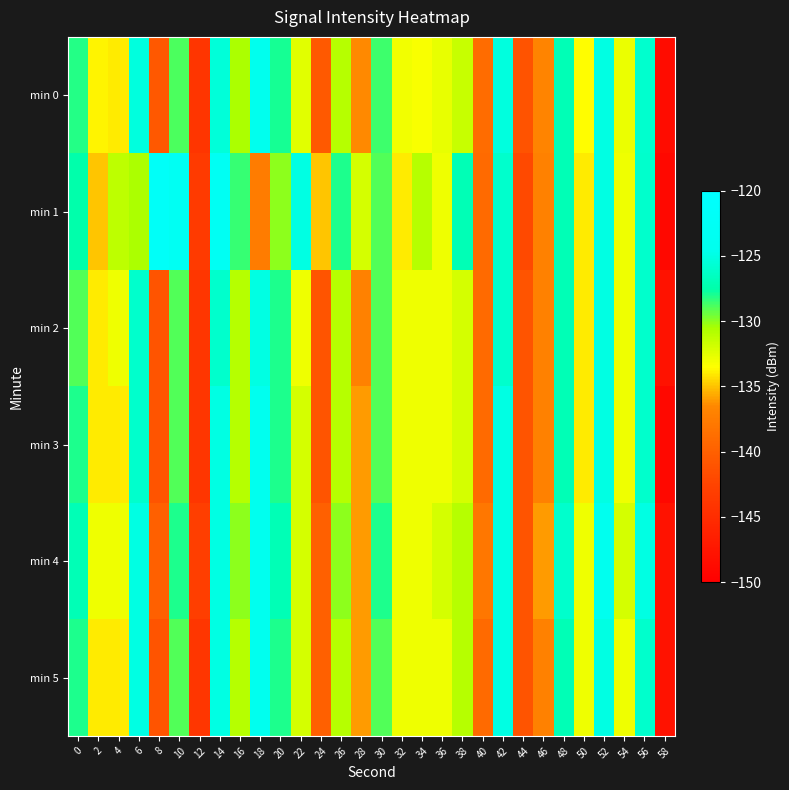

Reading left to right, extract all data points from this chart.

min 0: 0=-128.2	2=-133.8	4=-134.0	6=-125.3	8=-140.7	10=-128.9	12=-144.1	14=-125.5	16=-130.7	18=-124.5	20=-127.9	22=-132.4	24=-140.5	26=-130.9	28=-136.4	30=-128.7	32=-133.1	34=-133.3	36=-132.7	38=-131.5	40=-138.9	42=-125.3	44=-141.2	46=-136.8	48=-126.9	50=-133.6	52=-125.0	54=-132.8	56=-126.0	58=-148.5
min 1: 0=-127.5	2=-134.9	4=-131.2	6=-130.6	8=-121.7	10=-123.1	12=-143.5	14=-123.0	16=-128.5	18=-137.5	20=-130.0	22=-125.0	24=-135.0	26=-128.0	28=-132.0	30=-129.0	32=-134.0	34=-131.0	36=-133.0	38=-127.0	40=-139.0	42=-126.0	44=-142.0	46=-137.0	48=-127.0	50=-134.0	52=-125.0	54=-133.0	56=-126.0	58=-149.0
min 2: 0=-129.0	2=-134.0	4=-133.0	6=-126.0	8=-141.0	10=-129.0	12=-144.0	14=-126.0	16=-131.0	18=-125.0	20=-128.0	22=-133.0	24=-141.0	26=-131.0	28=-137.0	30=-129.0	32=-133.0	34=-133.0	36=-133.0	38=-132.0	40=-139.0	42=-126.0	44=-141.0	46=-137.0	48=-127.0	50=-134.0	52=-125.0	54=-133.0	56=-126.0	58=-148.0
min 3: 0=-128.0	2=-134.0	4=-134.0	6=-126.0	8=-141.0	10=-129.0	12=-144.0	14=-125.0	16=-131.0	18=-124.0	20=-128.0	22=-132.0	24=-141.0	26=-131.0	28=-136.0	30=-129.0	32=-133.0	34=-133.0	36=-133.0	38=-132.0	40=-139.0	42=-125.0	44=-141.0	46=-137.0	48=-127.0	50=-134.0	52=-125.0	54=-133.0	56=-126.0	58=-149.0
min 4: 0=-127.0	2=-133.0	4=-133.0	6=-125.0	8=-140.0	10=-128.0	12=-143.0	14=-125.0	16=-130.0	18=-124.0	20=-127.0	22=-132.0	24=-140.0	26=-130.0	28=-136.0	30=-128.0	32=-133.0	34=-133.0	36=-132.0	38=-131.0	40=-138.0	42=-125.0	44=-141.0	46=-136.0	48=-126.0	50=-133.0	52=-124.0	54=-132.0	56=-125.0	58=-148.0
min 5: 0=-128.0	2=-134.0	4=-134.0	6=-125.0	8=-141.0	10=-129.0	12=-144.0	14=-125.0	16=-131.0	18=-124.0	20=-128.0	22=-132.0	24=-140.0	26=-131.0	28=-136.0	30=-129.0	32=-133.0	34=-133.0	36=-133.0	38=-131.0	40=-139.0	42=-125.0	44=-141.0	46=-137.0	48=-127.0	50=-133.0	52=-125.0	54=-133.0	56=-126.0	58=-148.0